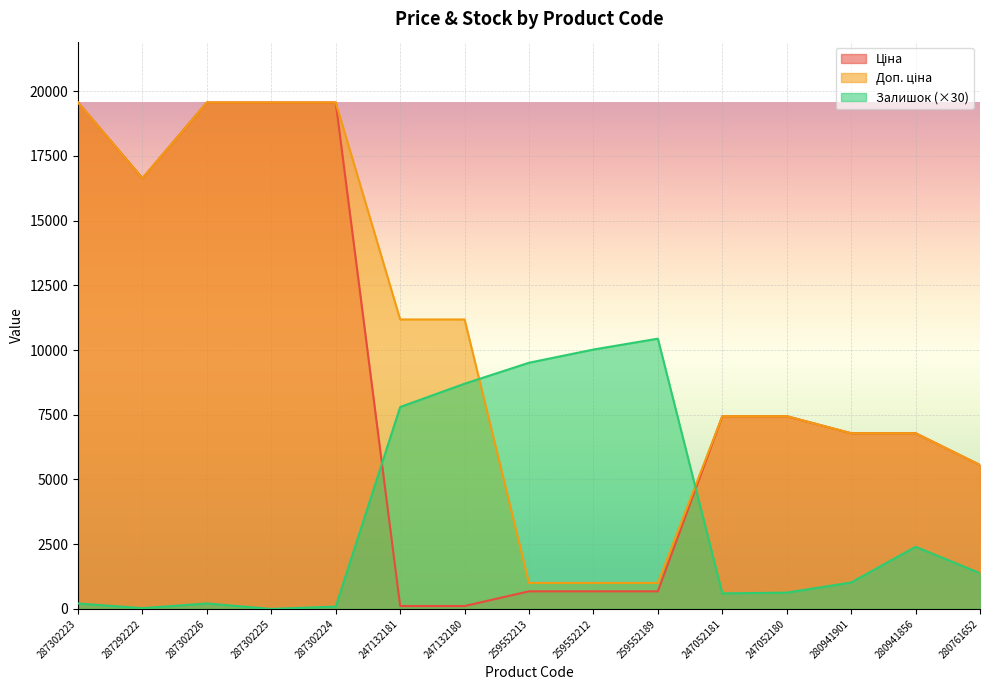

Between 259552212 and 280941856, which series saw the biggest shift?

Залишок (×30)